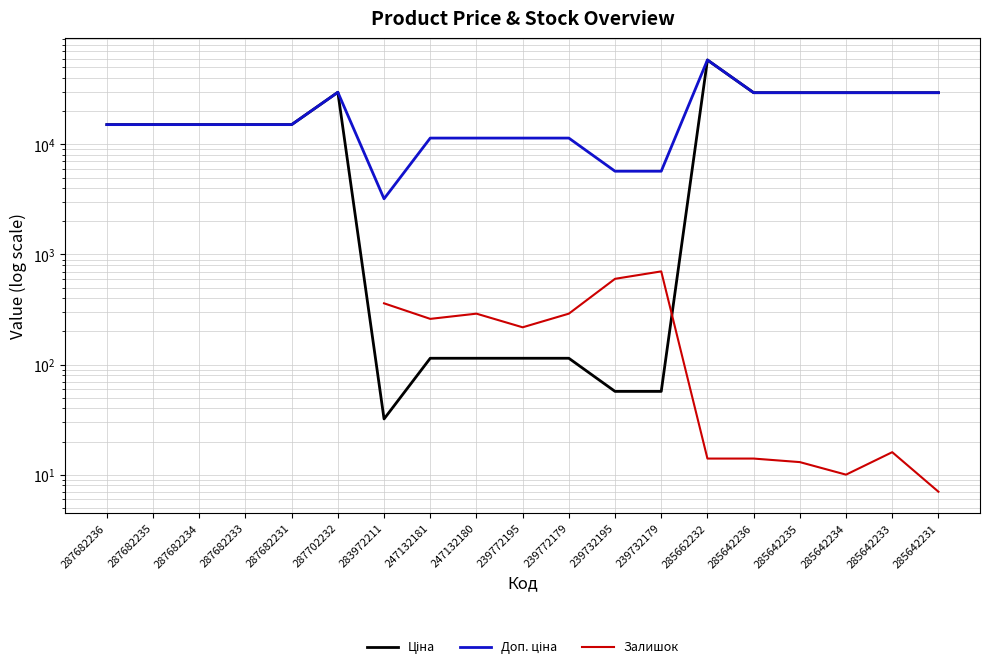

How many positive values does the Залишок series have?

13